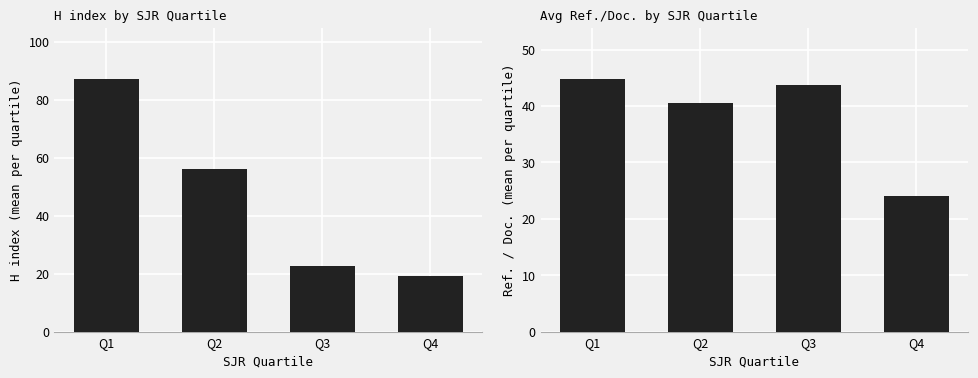

At which label does Ref. / Doc. first exceed 43?

Q1